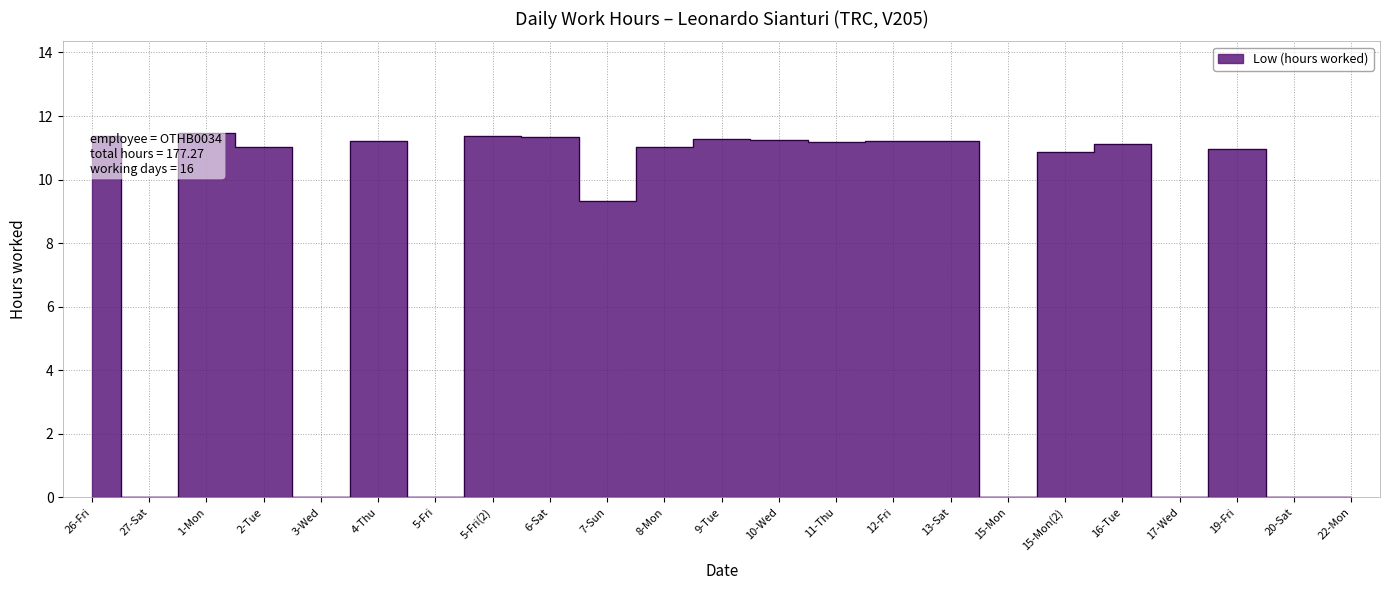

What is the label of the 19th point from the right?

3-Wed